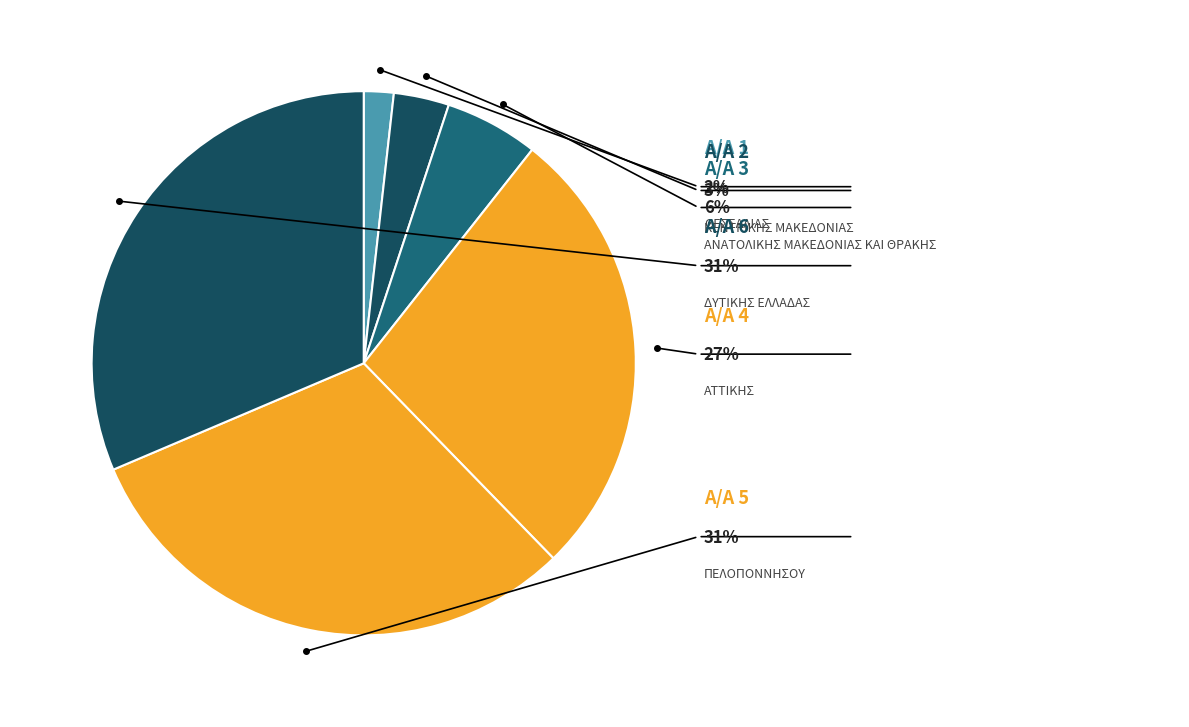

To the nearest percent, what is the combined percentage of 4 and 5?

58%